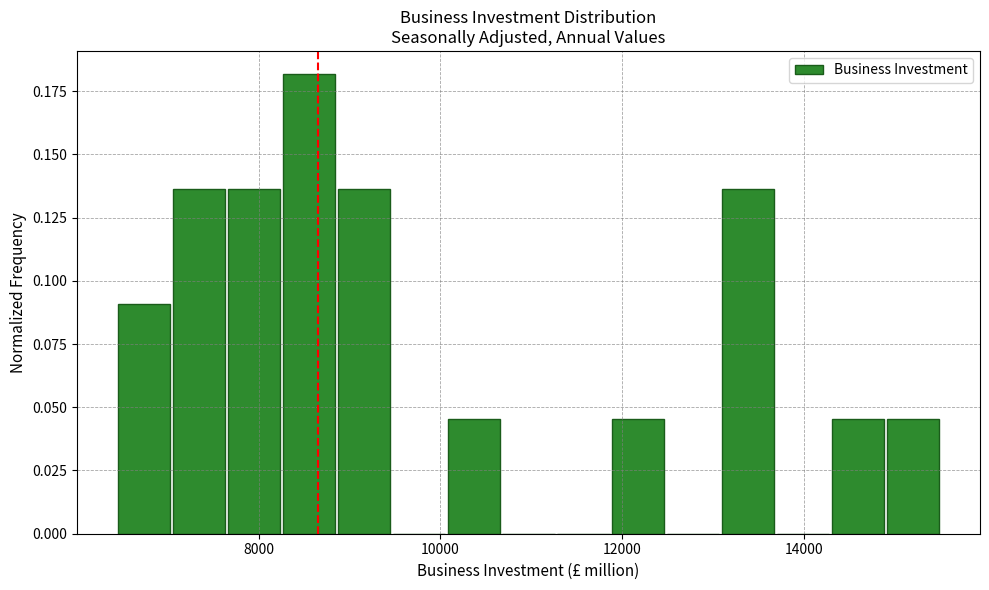

Around what value on the x-axis is the tallest bar? Give the approximate position of its centre, as read against the axis.

8600